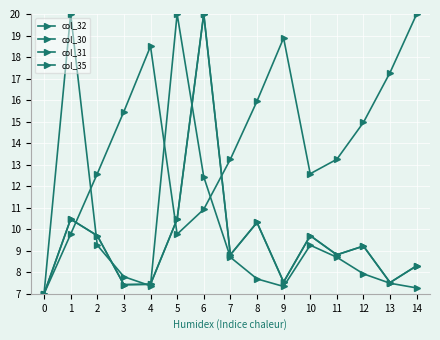

Is this an area chart (filled region under the line)?

No